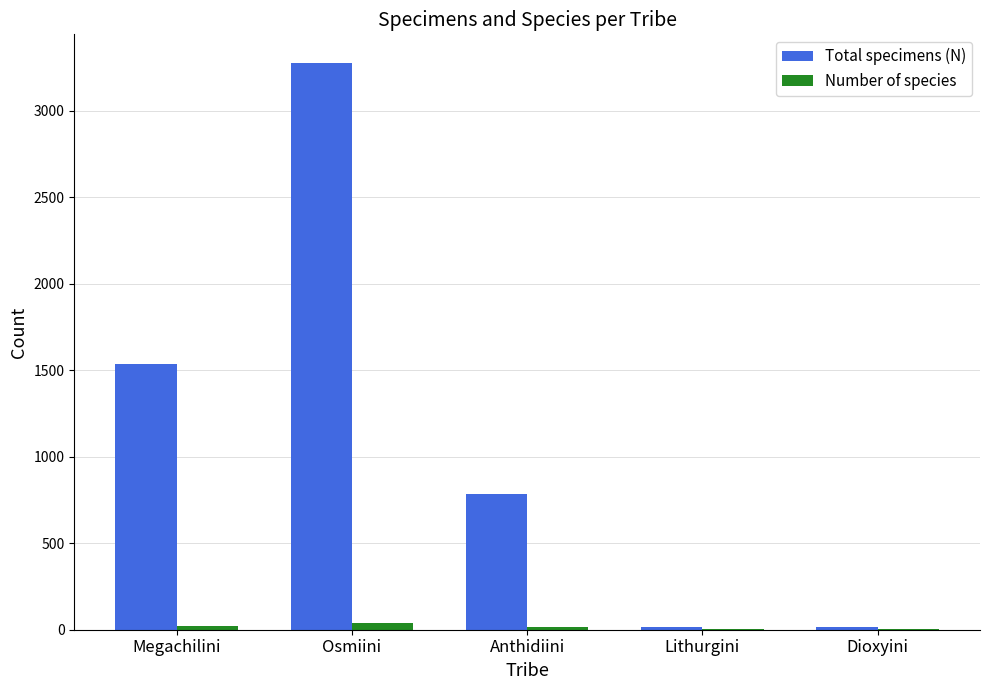

What is the greatest value displayed?

3278